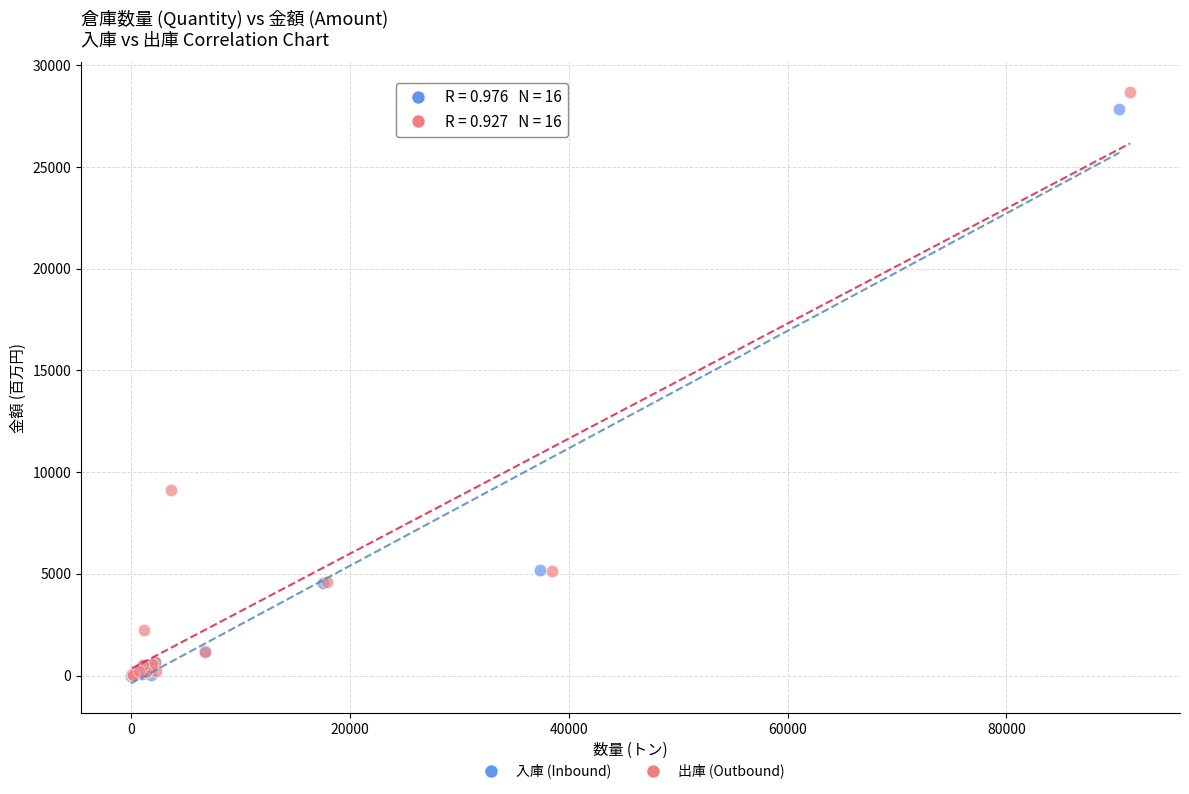

Which series has the largest Y range (max minus min)?

出庫 (Outbound)